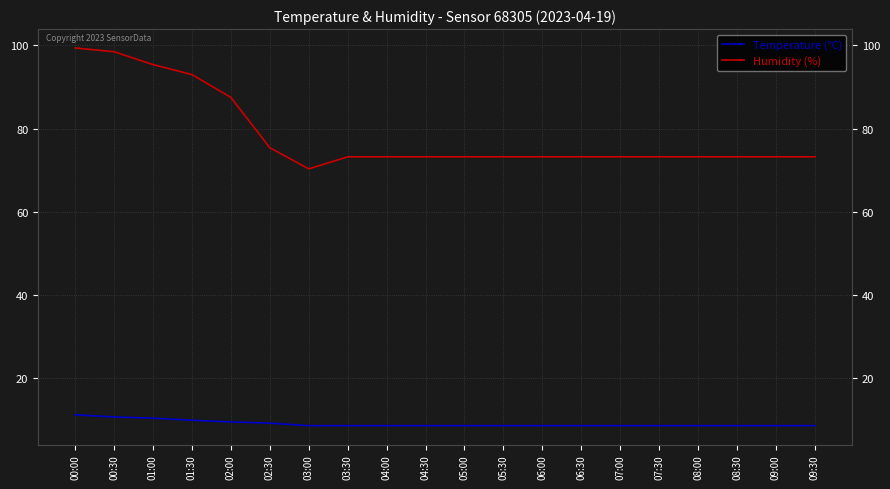

True or false: Temperature (°C) and Humidity (%) intersect in this chart.

False